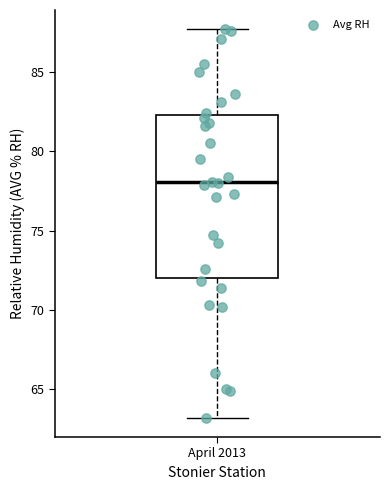

Read this box plot against the y-axis: the position of the median line, the range covered by the box, and the ends of both whiskers. The values are not printed on the chart, so give them approximately, as read against the axis.

median 78.0, box 72.0 to 82.5, whiskers 63.0 to 87.5